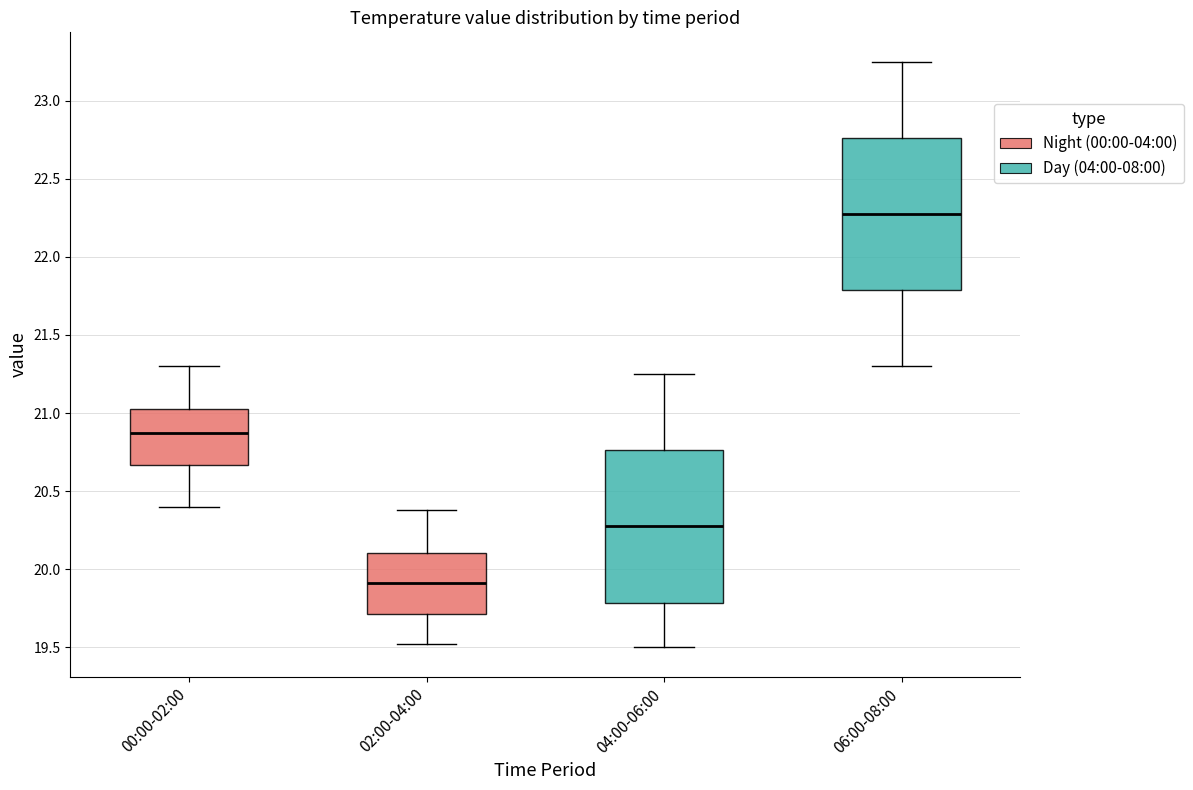

Reading left to right, read every box against the y-axis: the position of its median line, the range the box covers, and the ends of its whiskers. The values are not printed on the chart, so give them approximately, as read against the axis.

00:00-02:00: median 20.90, box 20.65 to 21.05, whiskers 20.40 to 21.30
02:00-04:00: median 19.90, box 19.70 to 20.10, whiskers 19.50 to 20.40
04:00-06:00: median 20.30, box 19.80 to 20.75, whiskers 19.50 to 21.25
06:00-08:00: median 22.30, box 21.80 to 22.75, whiskers 21.30 to 23.25